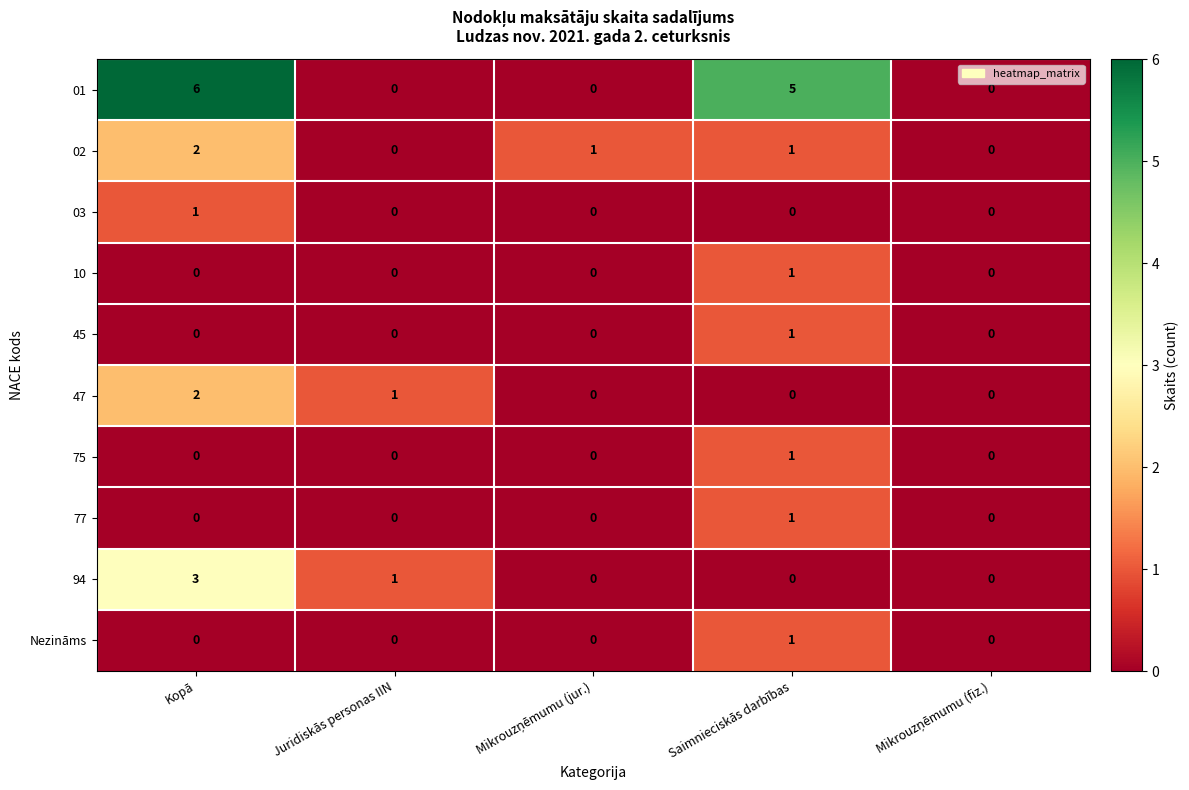

Count the 94 values in the range 0 to 1.

4